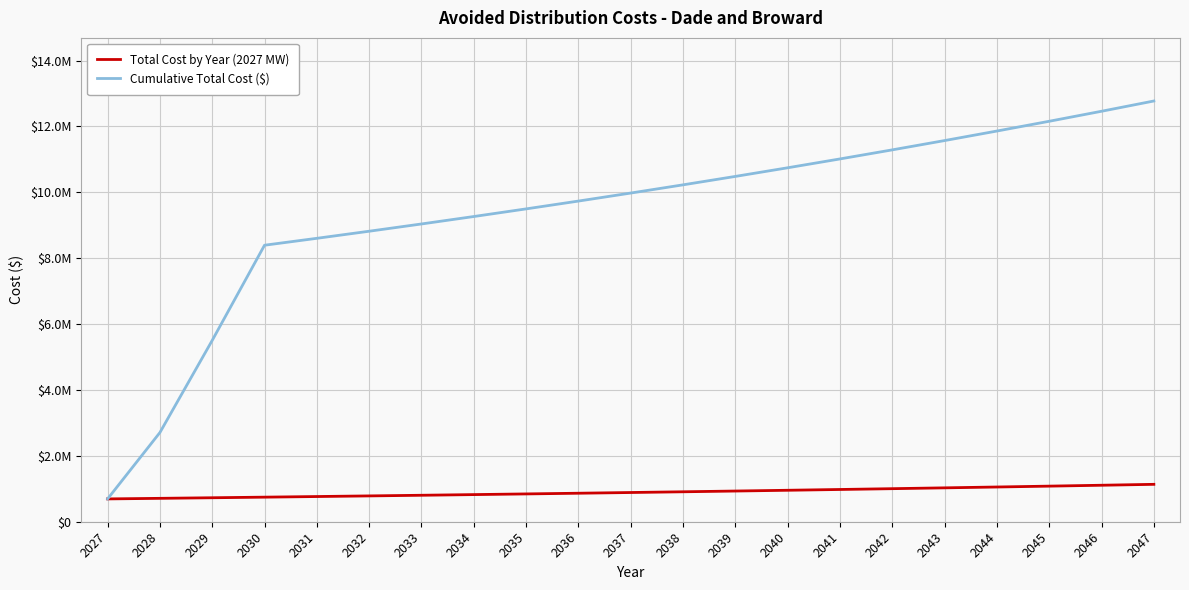

True or false: Cumulative Total Cost ($) has more than 2 points higher than both neighbors.

False